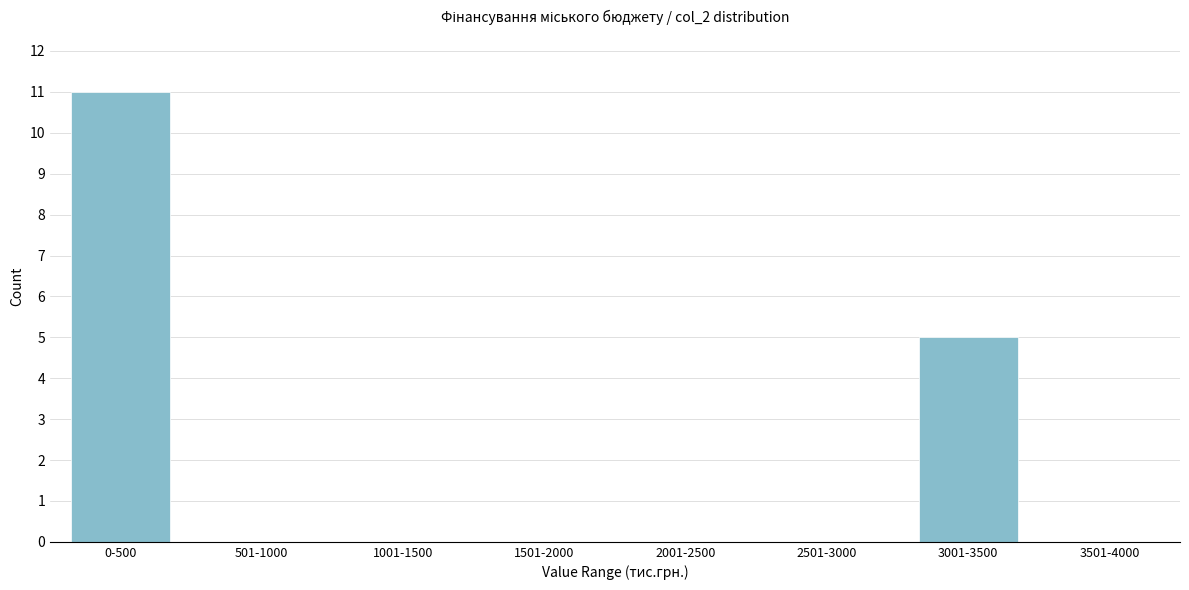

Reading left to right, what are all the values shown in this chart?

0-500=11	501-1000=0	1001-1500=0	1501-2000=0	2001-2500=0	2501-3000=0	3001-3500=5	3501-4000=0